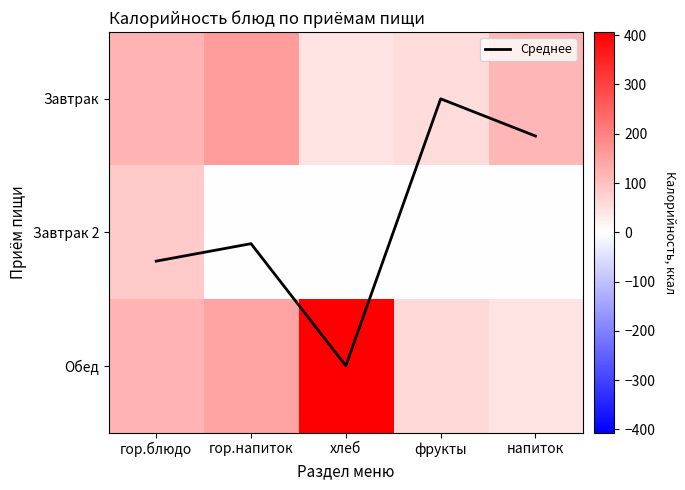

How many data points in Завтрак are less than 116?

2